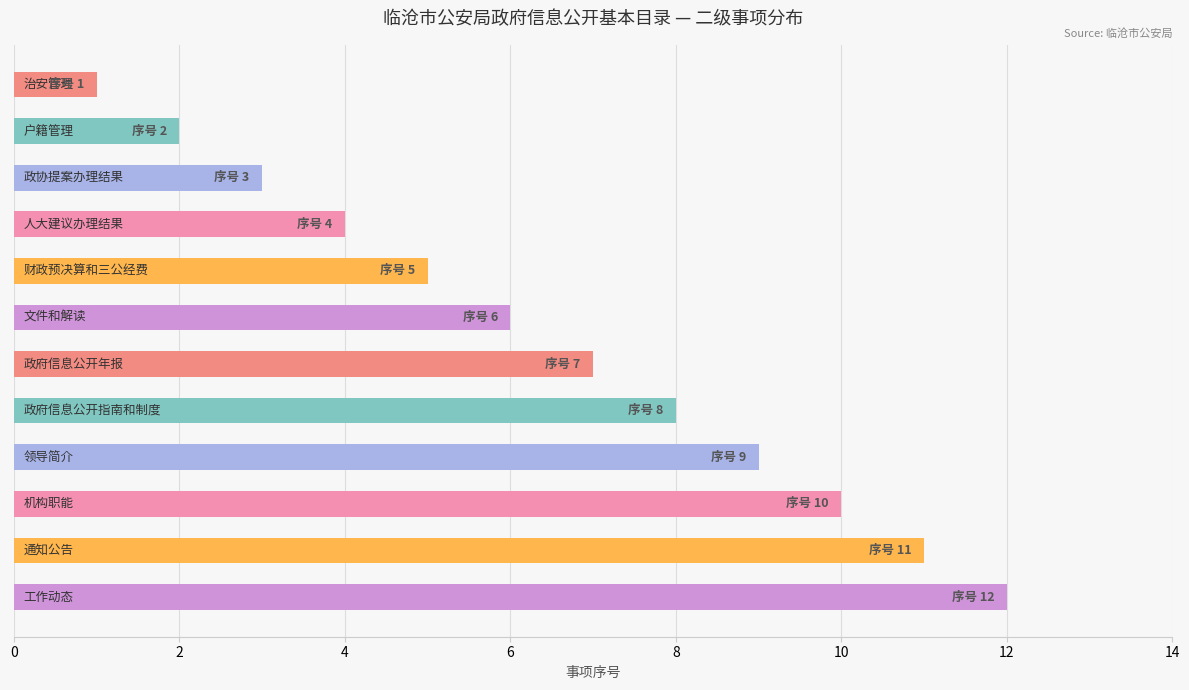

What is the sum of all values?

78